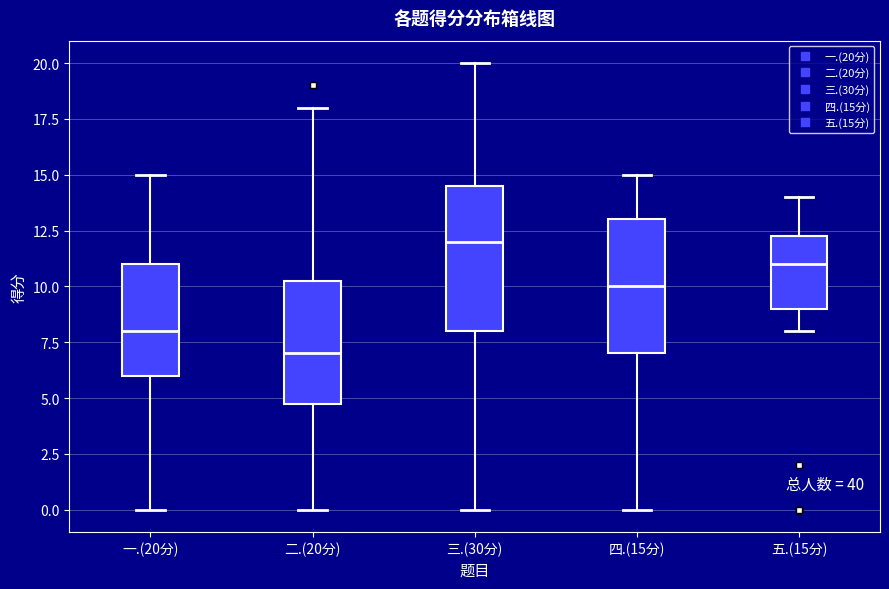

Reading left to right, transcribe this box plot: for each box, give where its median line is, the range the box spans, and where its two whiskers end, as read against the y-axis. The values are not printed on the chart, so give them approximately, as read against the axis.

一.(20分): median 8.0, box 6.0 to 11.0, whiskers 0.0 to 15.0
二.(20分): median 7.0, box 5.0 to 10.5, whiskers 0.0 to 18.0
三.(30分): median 12.0, box 8.0 to 14.5, whiskers 0.0 to 20.0
四.(15分): median 10.0, box 7.0 to 13.0, whiskers 0.0 to 15.0
五.(15分): median 11.0, box 9.0 to 12.5, whiskers 8.0 to 14.0